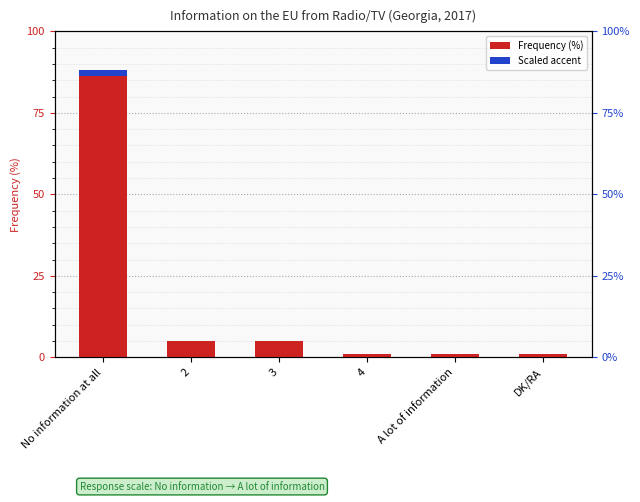

Are the bars horizontal?

No